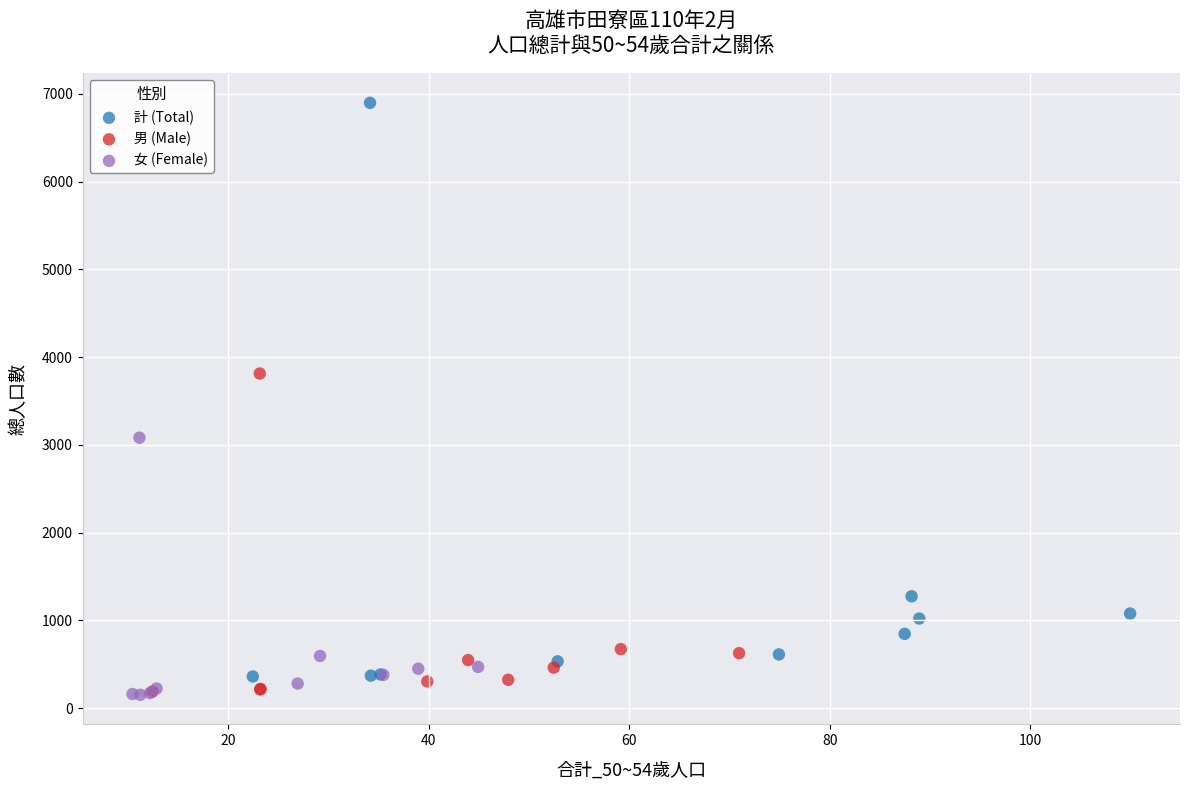

Which series has the widest spread of Y values?

計 (Total)